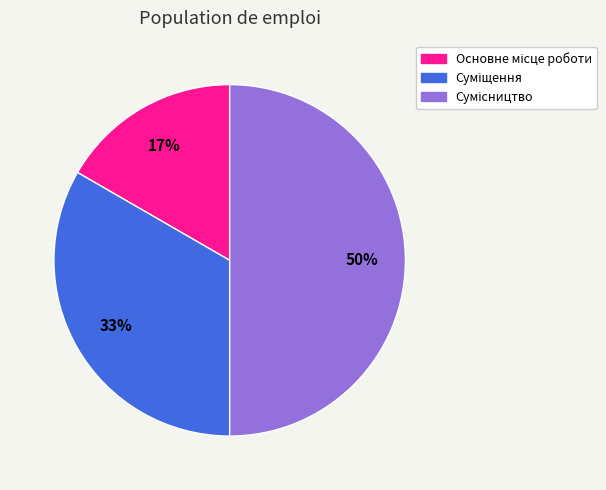

How many segments does this pie chart have?

3